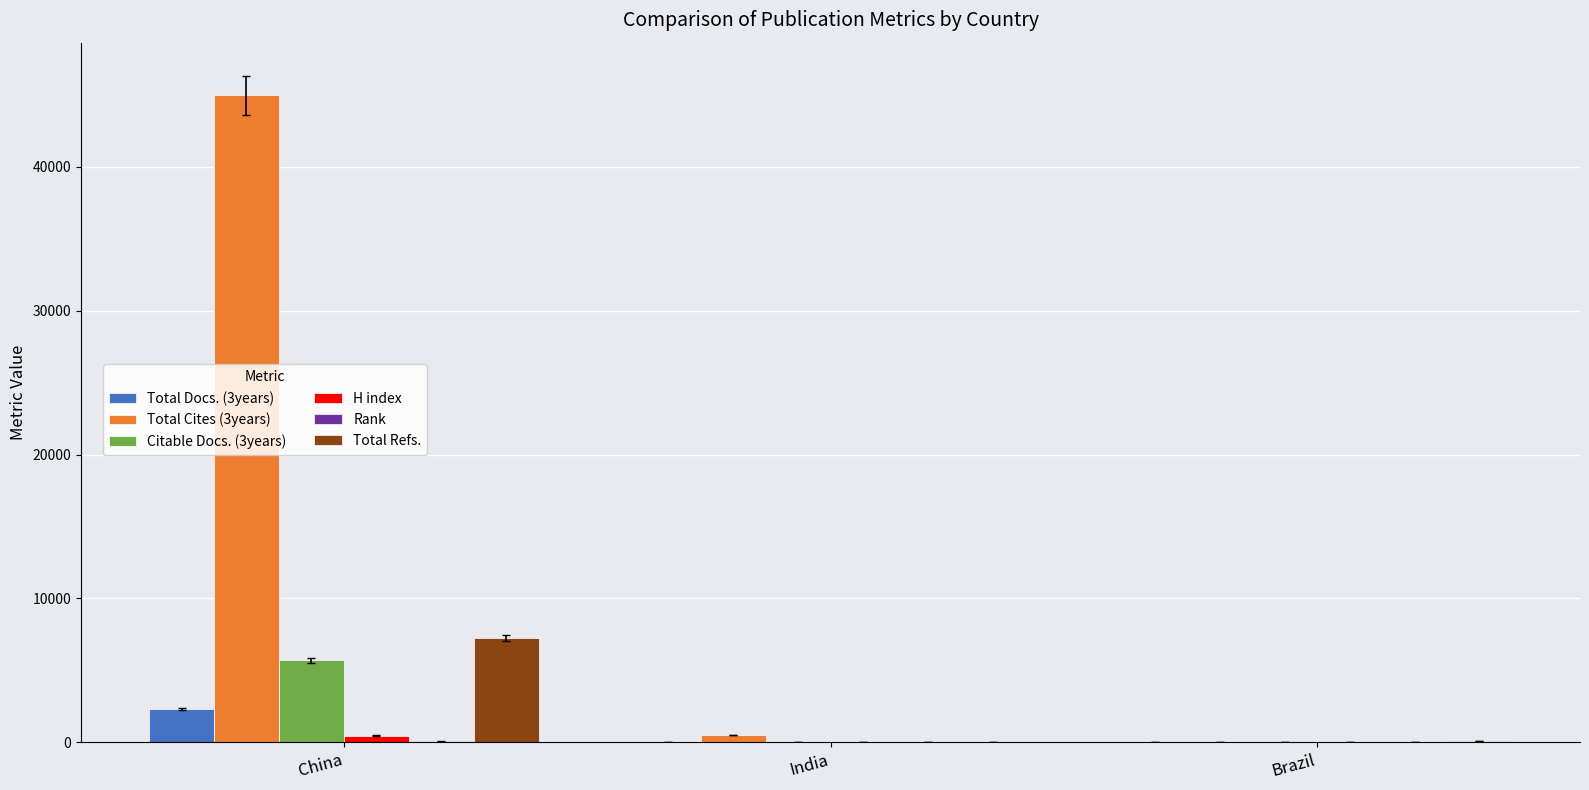

How many data points does each series have?

3